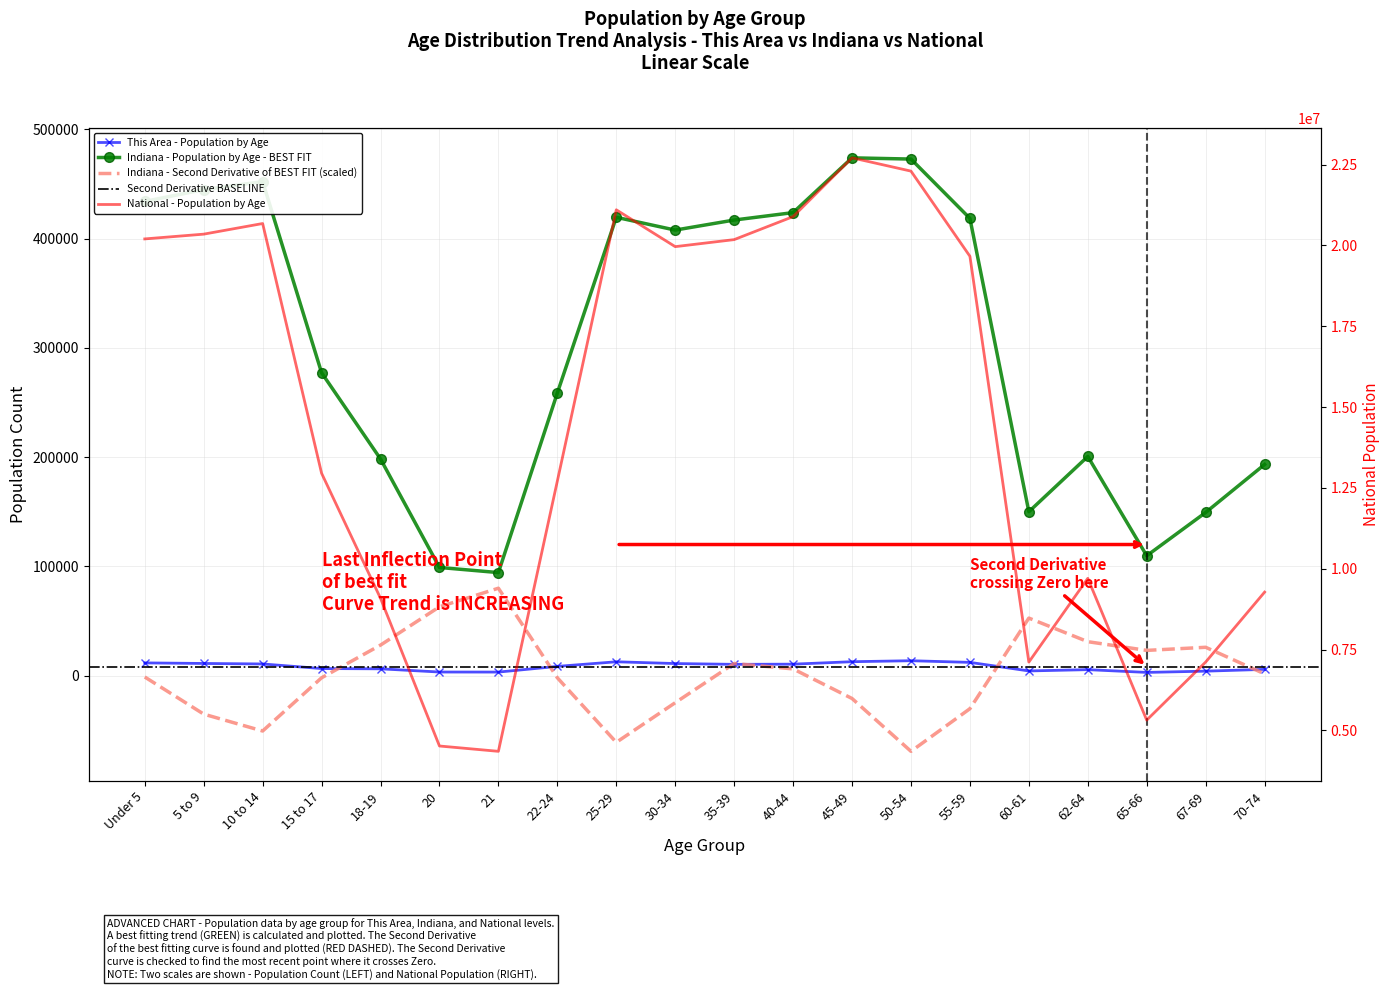

Reading left to right, what are all the values shown in this chart?

This Area: Under 5=11639	5 to 9=11126	10 to 14=10670	15 to 17=6461	18-19=6215	20=3287	21=3245	22-24=8442	25-29=12663	30-34=11043	35-39=10308	40-44=10484	45-49=12732	50-54=13628	55-59=12118	60-61=4285	62-64=5461	65-66=2936	67-69=4089	70-74=5711
Indiana: Under 5=434075	5 to 9=444821	10 to 14=452171	15 to 17=277231	18-19=198284	20=98994	21=94313	22-24=258719	25-29=419530	30-34=407815	35-39=417011	40-44=423819	45-49=473946	50-54=472822	55-59=418515	60-61=150022	62-64=200606	65-66=109710	67-69=149347	70-74=193278
National: Under 5=20201362	5 to 9=20348657	10 to 14=20677194	15 to 17=12954254	18-19=9086089	20=4519129	21=4354294	22-24=12712576	25-29=21101849	30-34=19962099	35-39=20179642	40-44=20890964	45-49=22708591	50-54=22298125	55-59=19664805	60-61=7113727	62-64=9704197	65-66=5319902	67-69=7115361	70-74=9278166